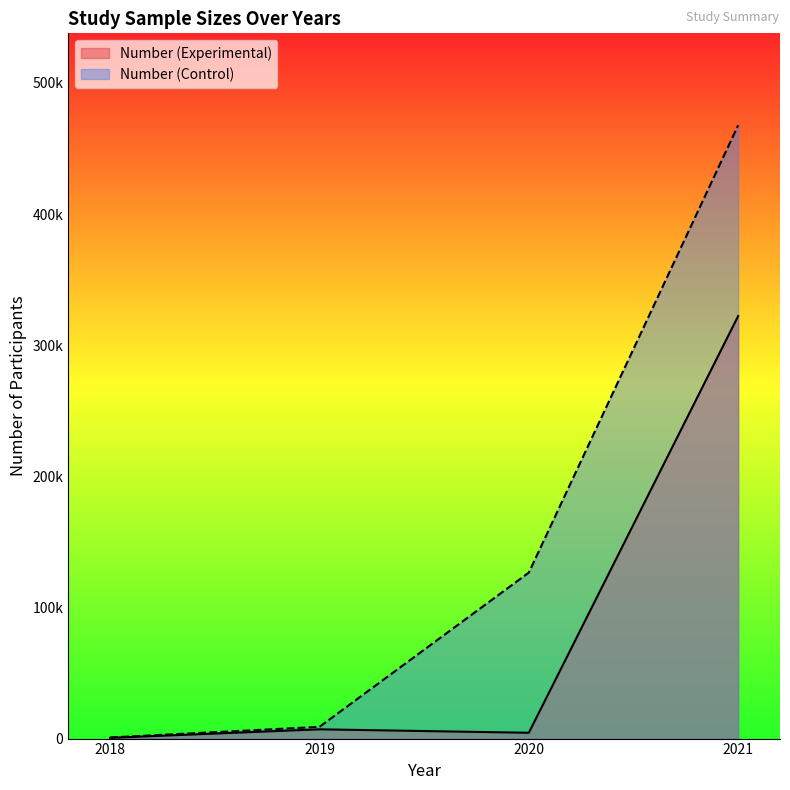

Count the number of data series in this chart.

2